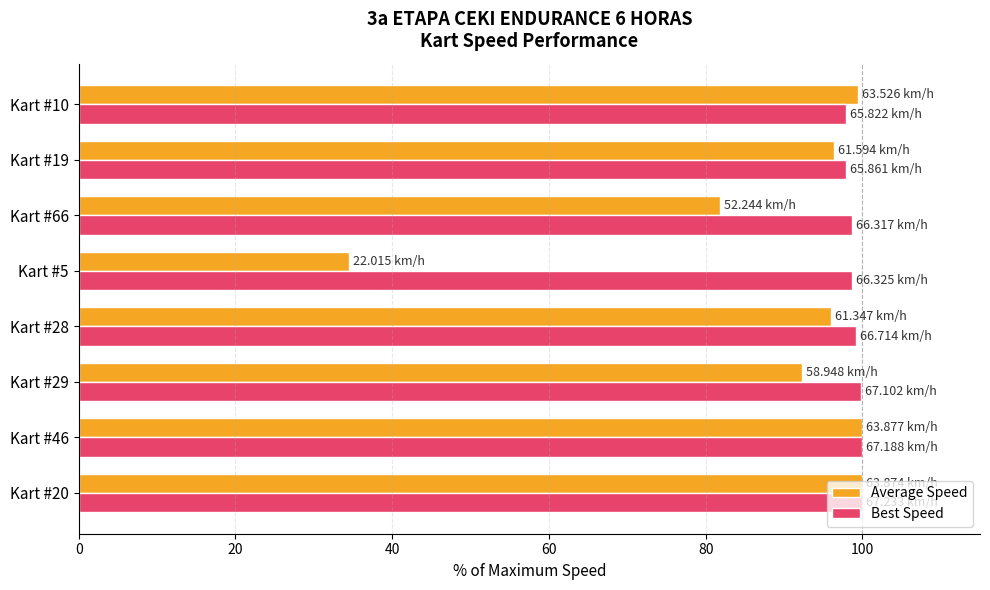

What is the spread (max minus min) of values at Kart #66?

16.8